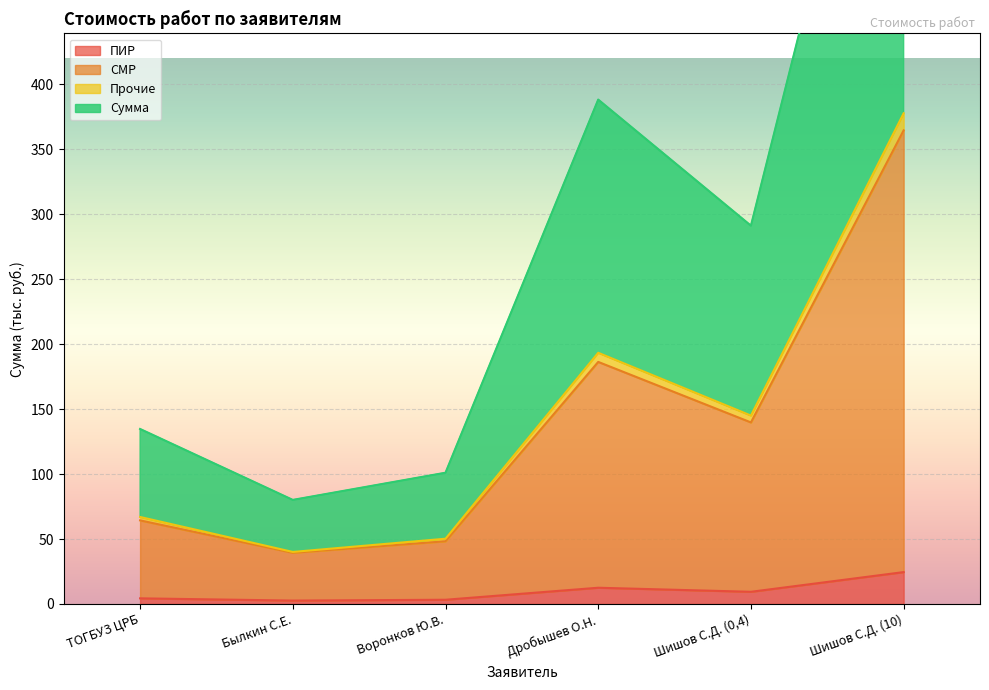

True or false: Сумма and СМР cross at least once.

False